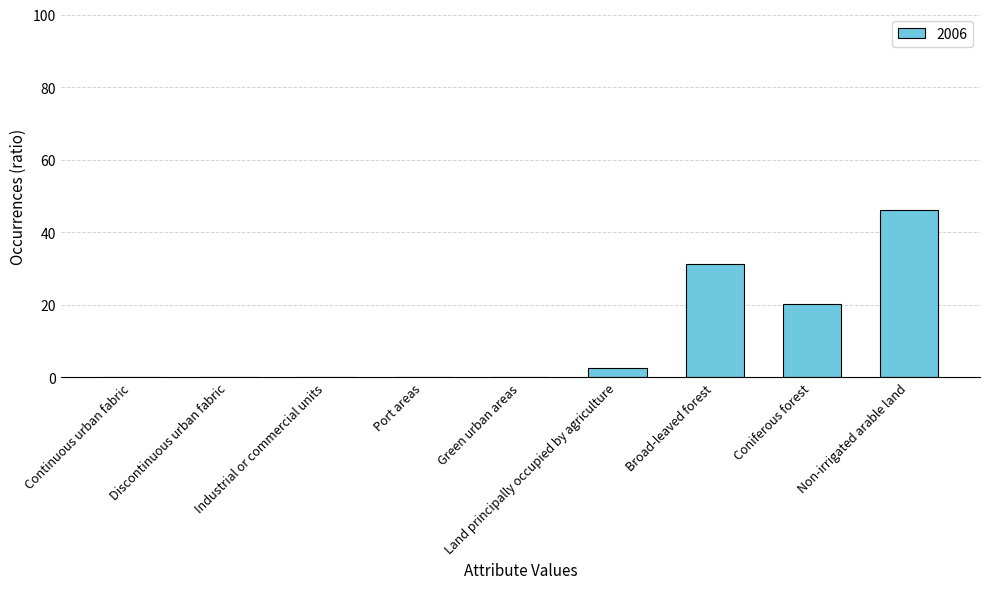

What is the maximum value shown in the chart?

46.0